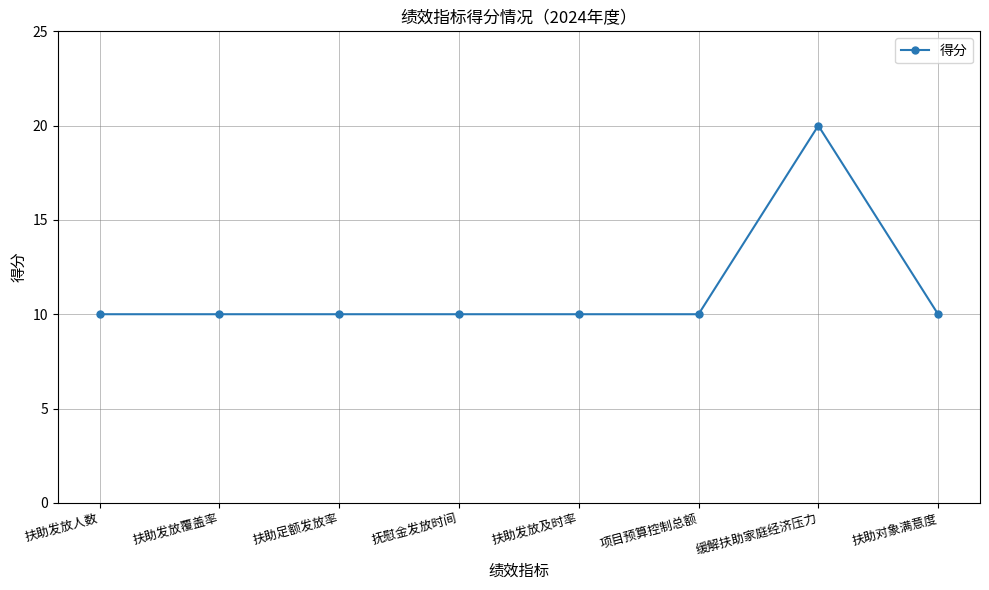

What is the smallest value displayed?

10